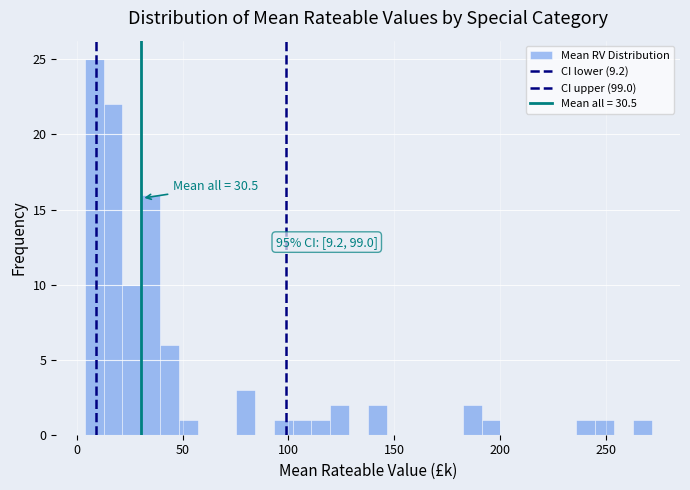

Around what value on the x-axis is the tallest bar? Give the approximate position of its centre, as read against the axis.

10